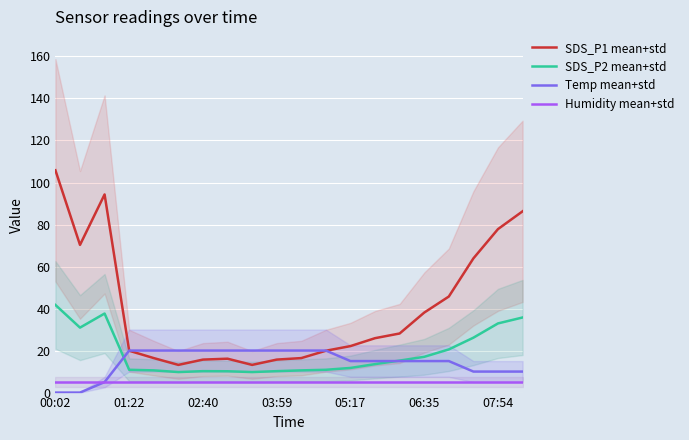

True or false: Temp mean+std has a value of -7.1 at 01:22.

False